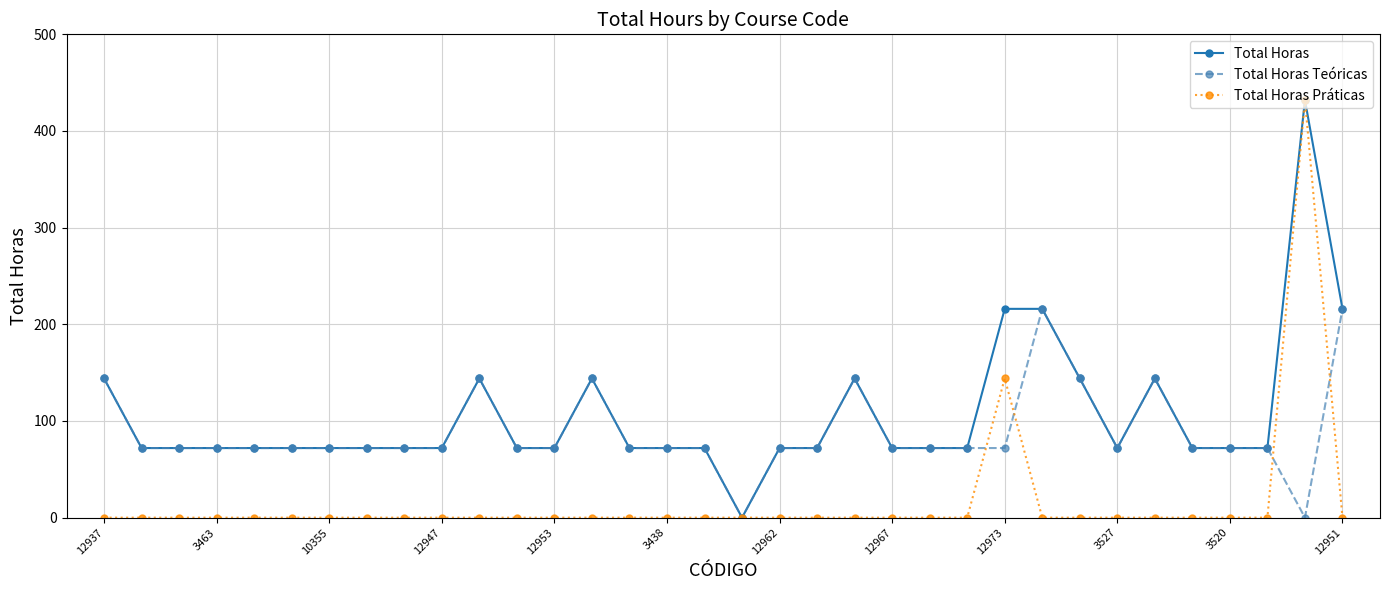

True or false: Total Horas has more than 0 interior local peaks.

True